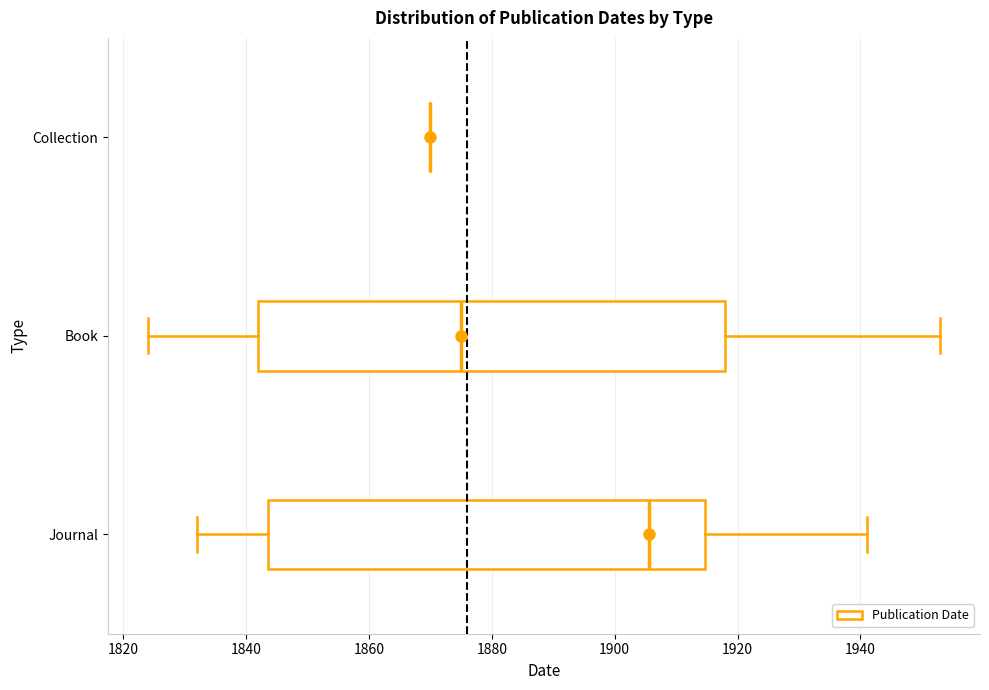

Reading bottom to top, transcribe this box plot: for each box, give where its median line is, the range the box spans, and where its two whiskers end, as read against the x-axis. The values are not printed on the chart, so give them approximately, as read against the axis.

Journal: median 1906, box 1844 to 1914, whiskers 1832 to 1942
Book: median 1876, box 1842 to 1918, whiskers 1824 to 1954
Collection: box collapsed to a line at 1870, whiskers 1870 to 1870